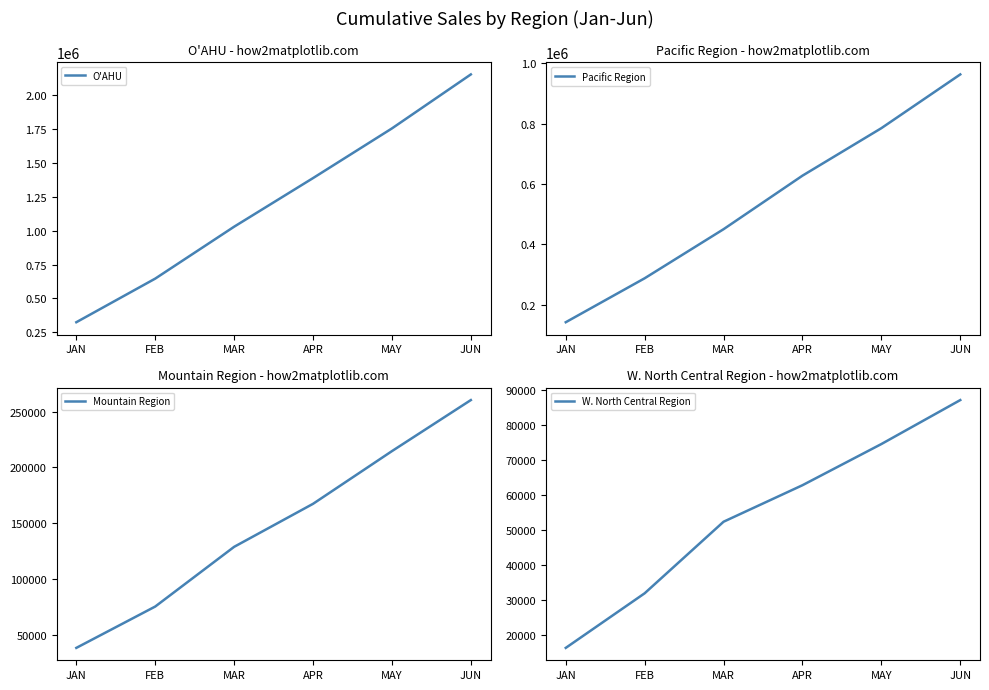

Reading left to right, list all the values displayed in this chart.

O'AHU: 325189.3	646167.8	1028187.9	1385863.8	1751399.6	2148847.3
Pacific Region: 142268.3	287880.3	450455.3	627794.5	785120.0	963186.0
Mountain Region: 38415.7	75432.8	128875.4	167384.9	214558.9	260271.0
W. North Central Region: 16344.2	31931.5	52358.0	62780.7	74534.5	87087.9